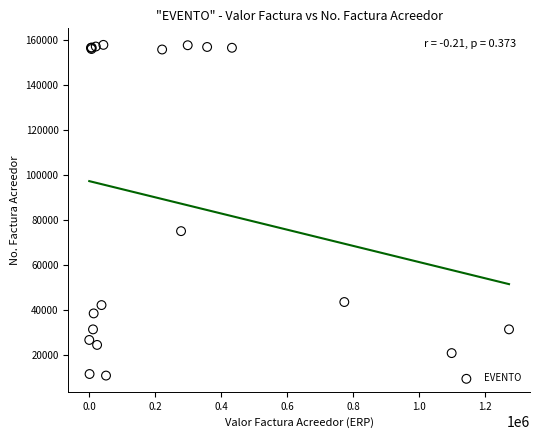

What Y value in the scatter plot is closest to 84271?

74970